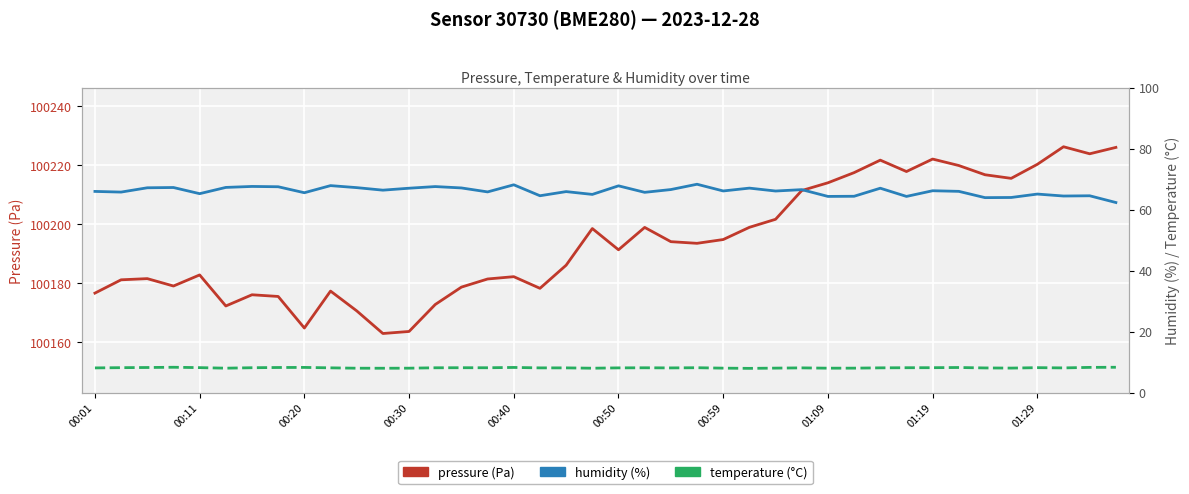

How many interior local valleys does the pressure series have?

10